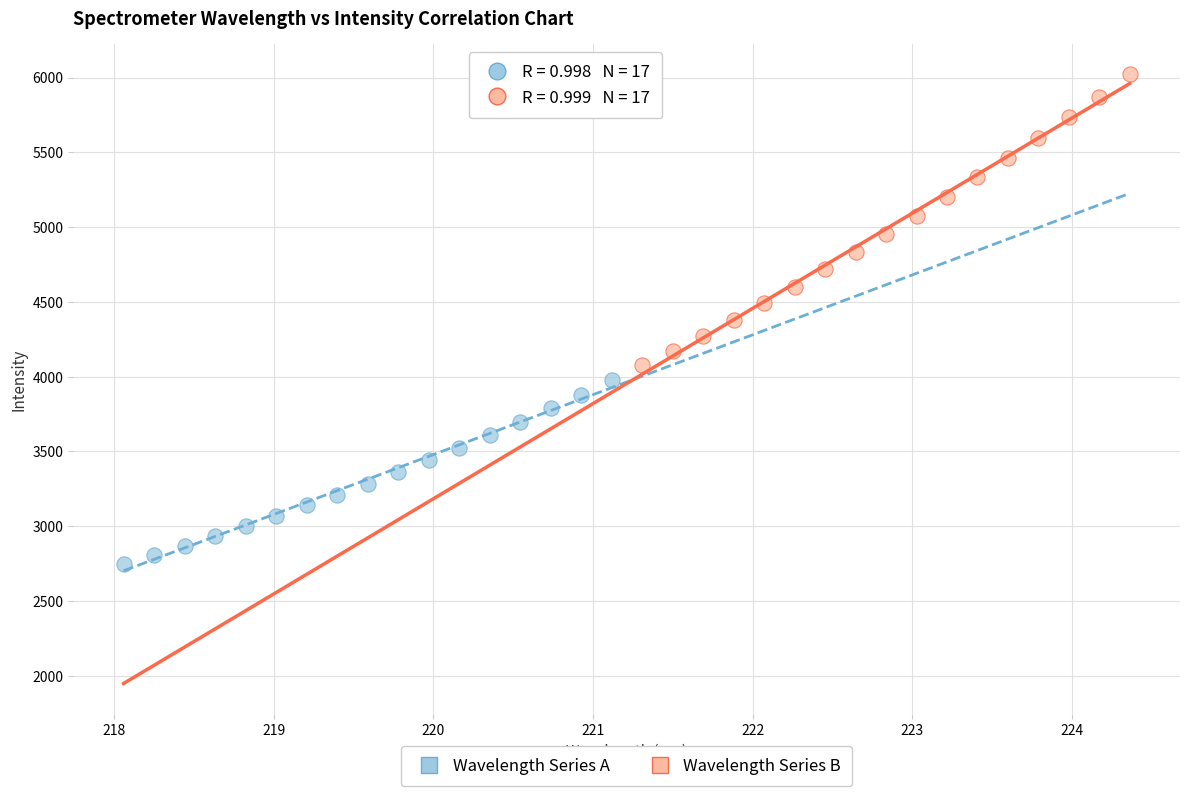

Which series has the largest Y range (max minus min)?

Wavelength Series B